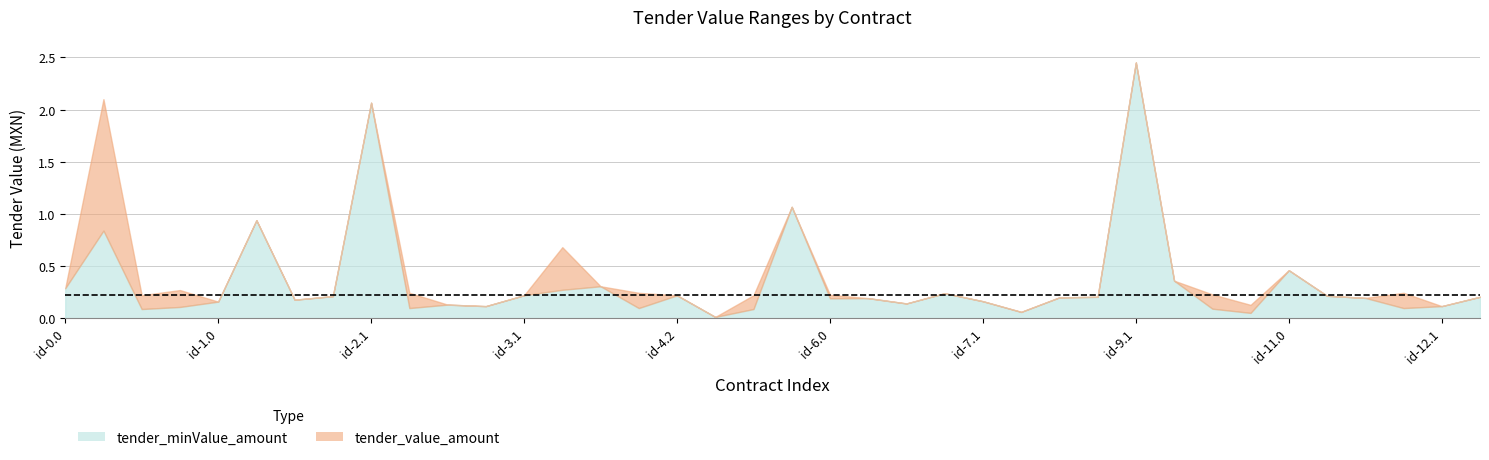

True or false: tender_minValue_amount and tender_value_amount cross at least once.

False